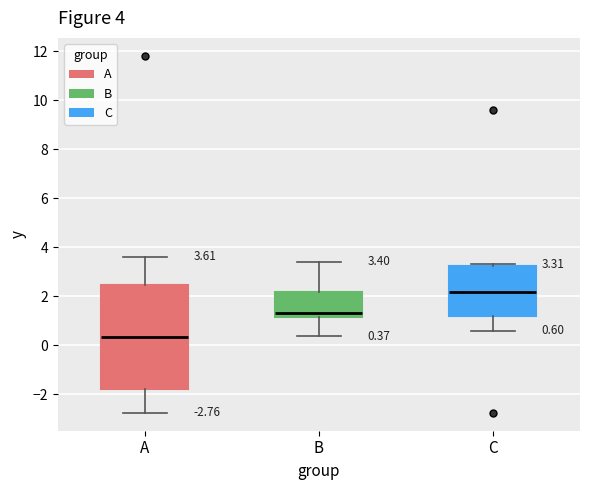

Comparing the boxes themselves (not the whiskers), which one is the tallest?

A